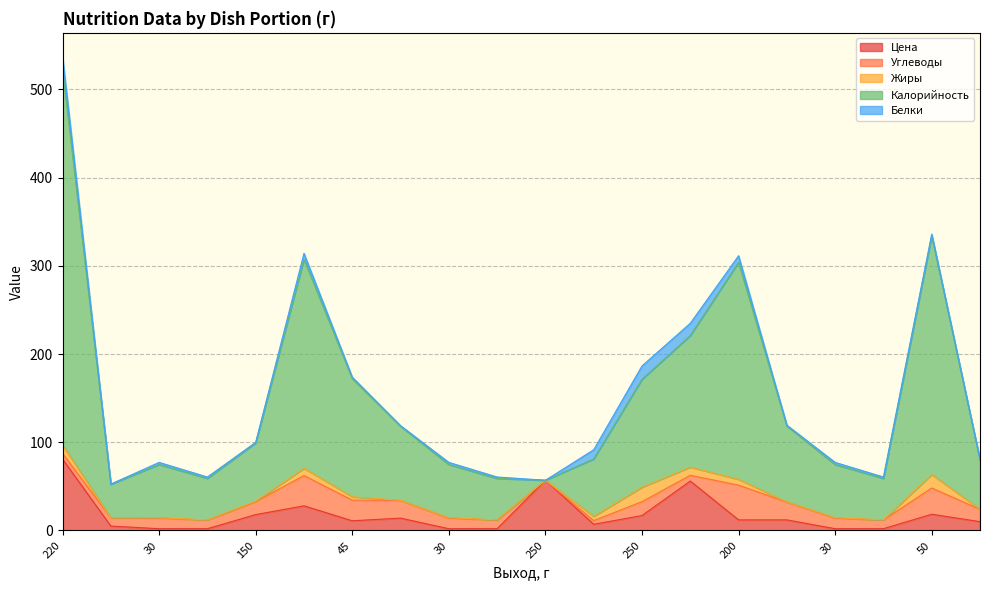

At how many categories does at least one series exceed 103?

7